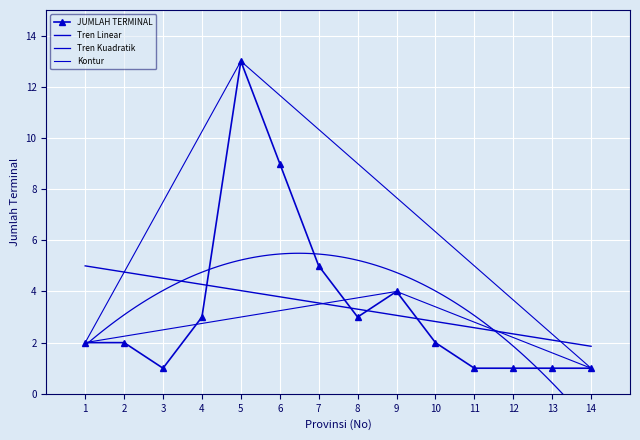

How many data points does each series have?

14